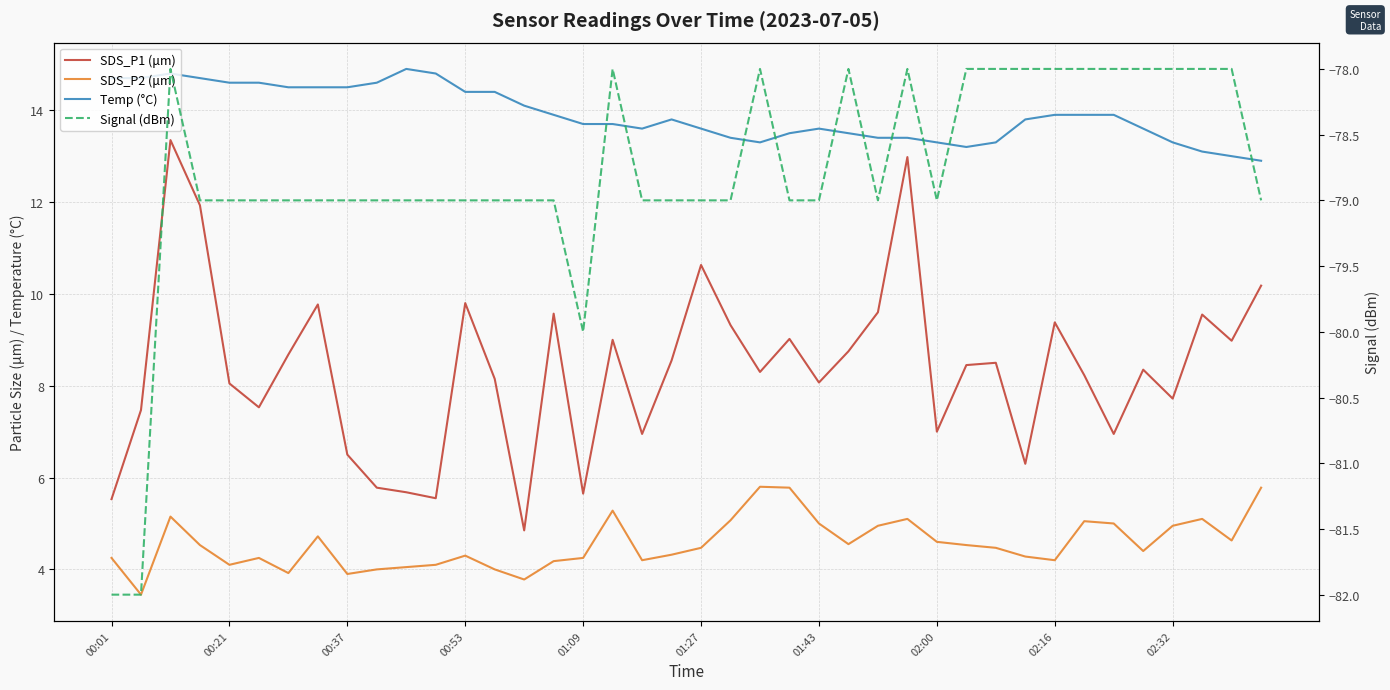

What is the sum of all SDS_P1 (μm) values?

334.6